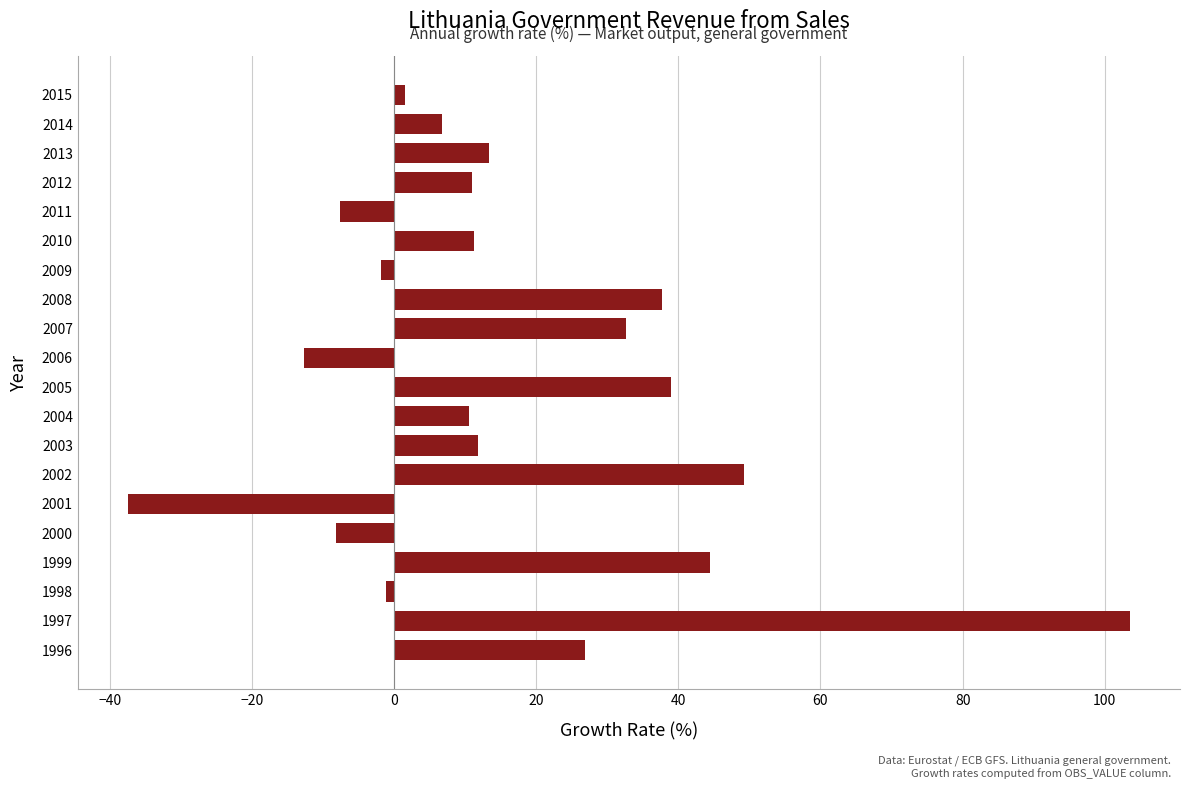

What is the maximum value shown in the chart?

103.5